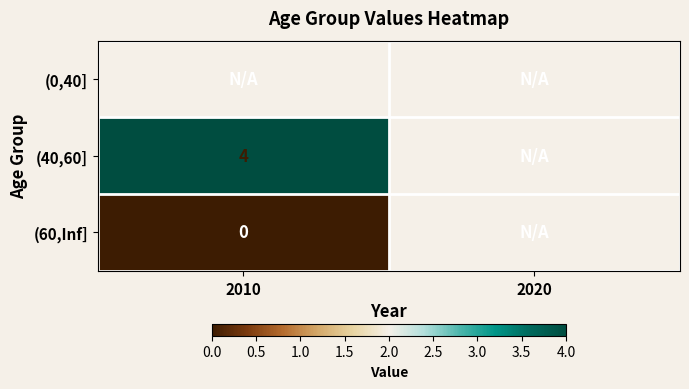

What is the greatest value displayed?

4